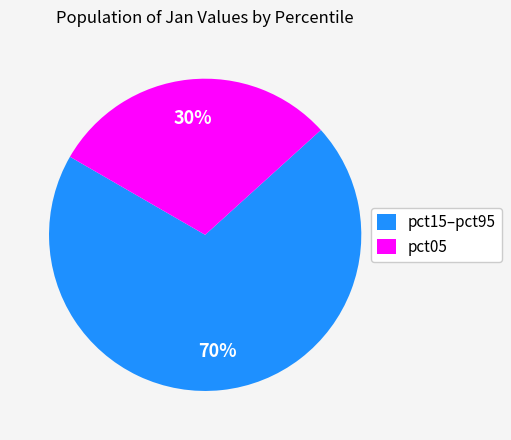

Count the number of slices in the pie.

2